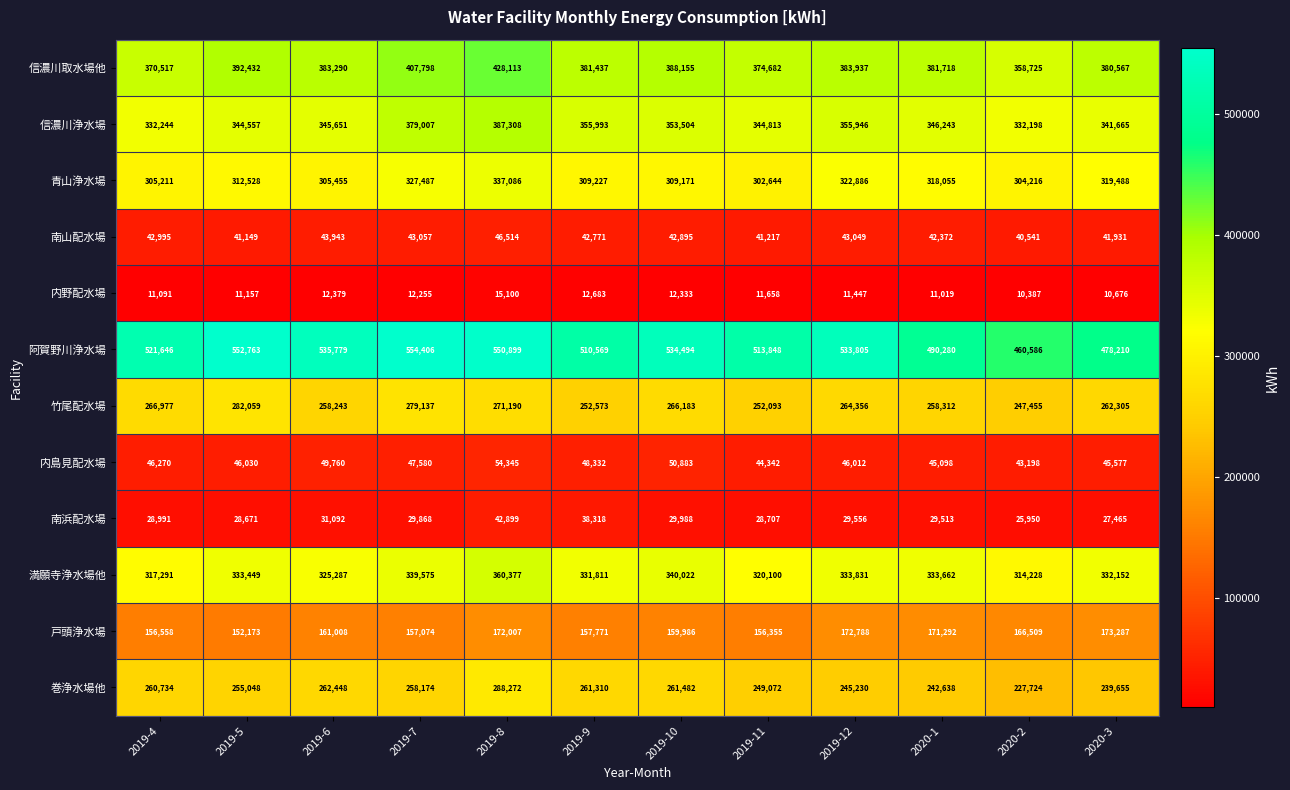

The 巻浄水場他 series shows 261310 at 2019-9. True or false?

True